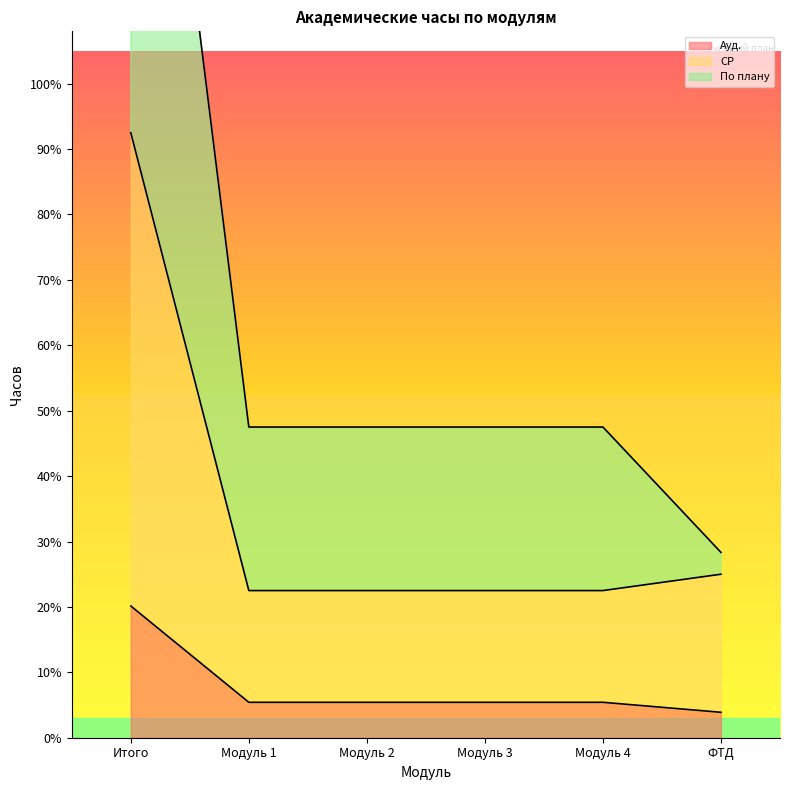

How many values in the По плану series are below 2052?

1